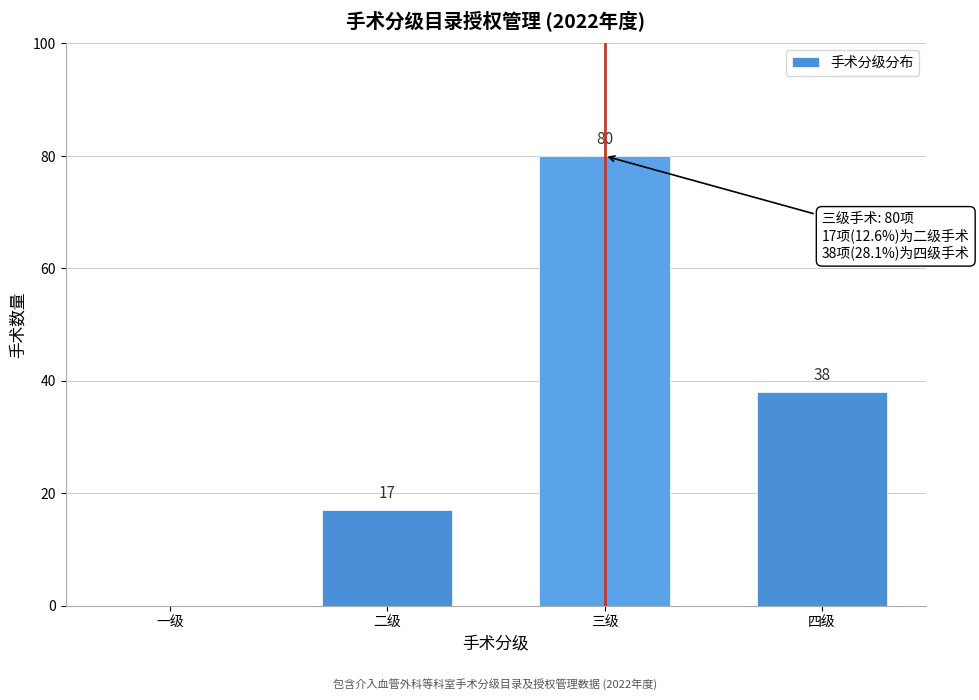

Reading left to right, what are all the values shown in this chart?

一级=0	二级=17	三级=80	四级=38